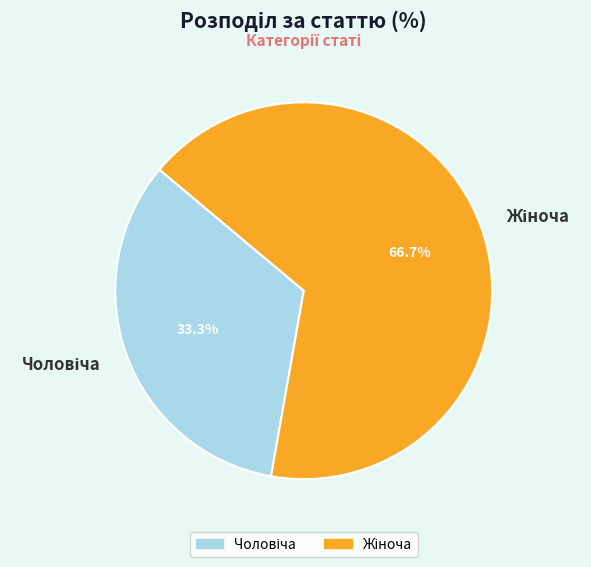

Is there a majority slice in this chart?

Yes